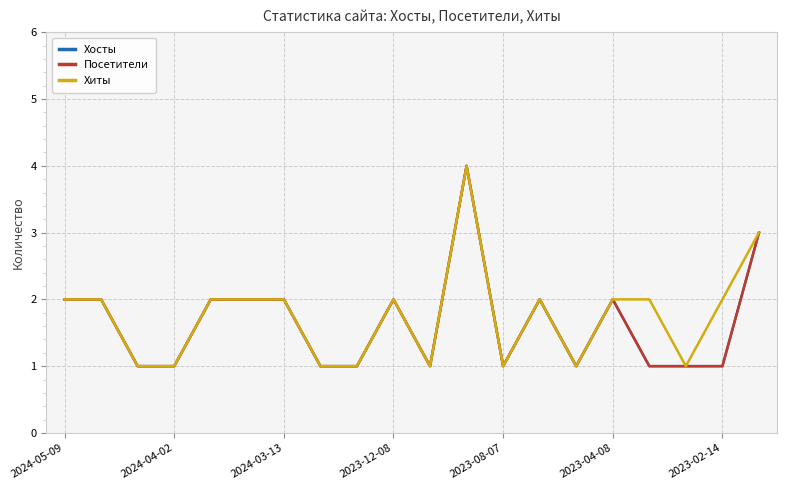

Does the chart have visible grid lines?

Yes